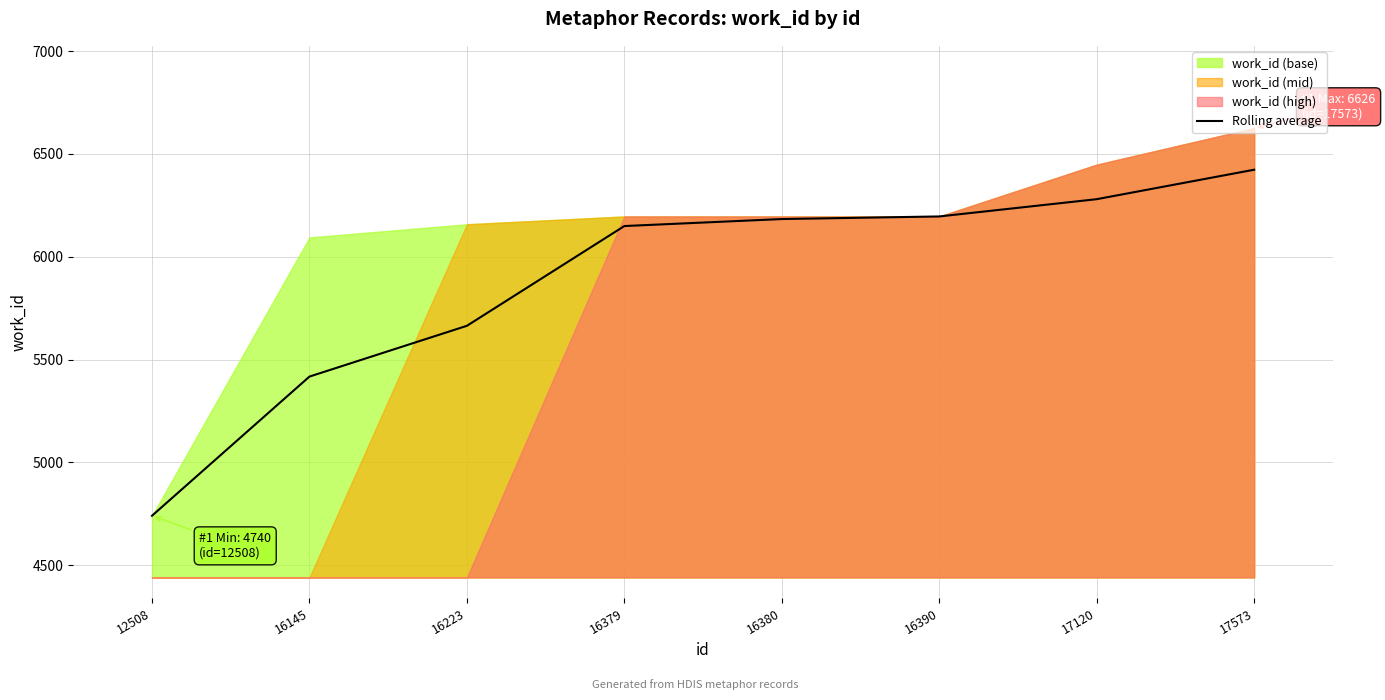

At which label does Rolling average reach its peak?

17573